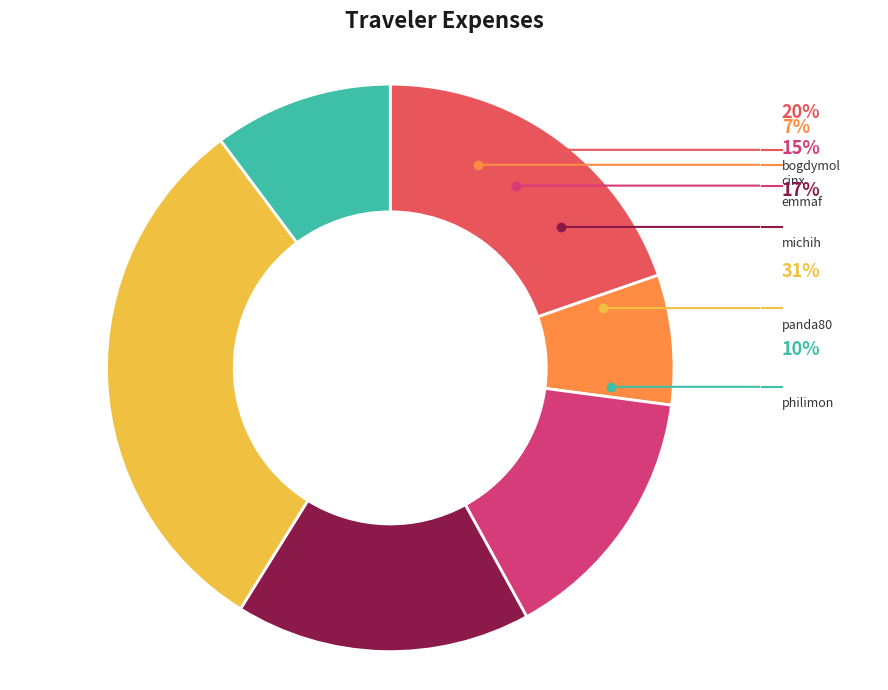

Is there a majority slice in this chart?

No